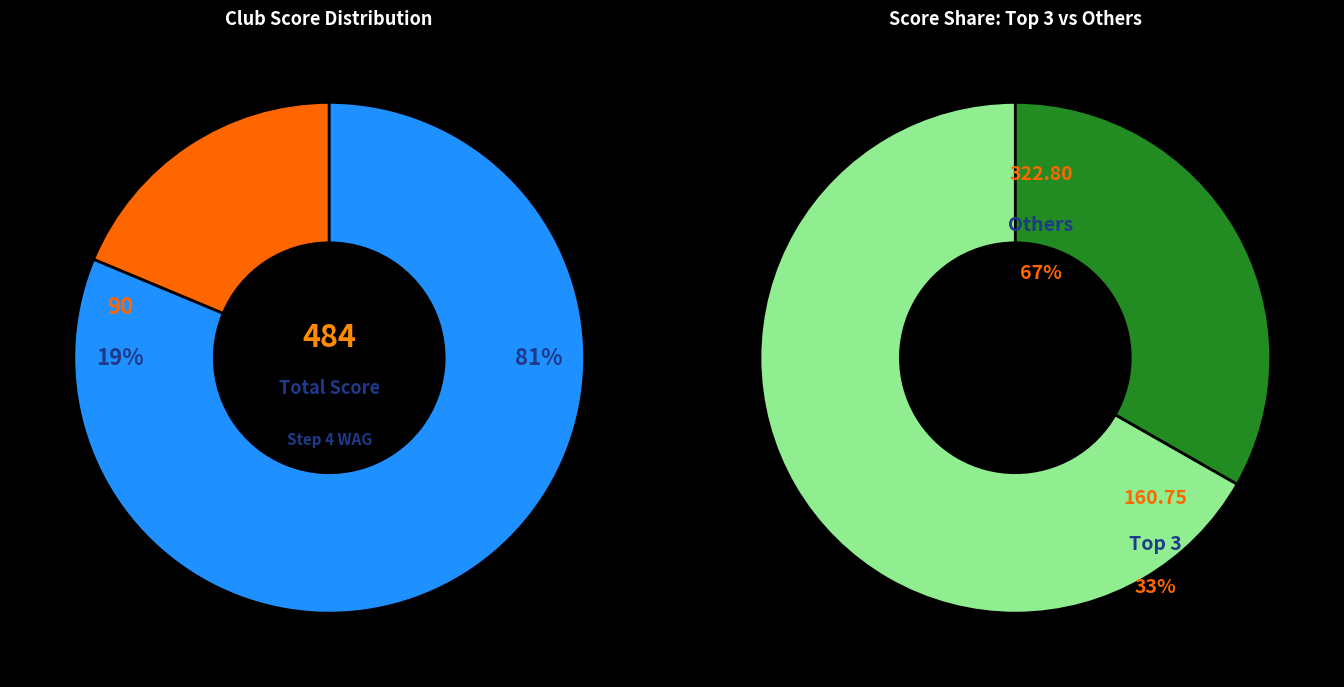

Is it true that Leanna Loh is 1% of the pie?

False